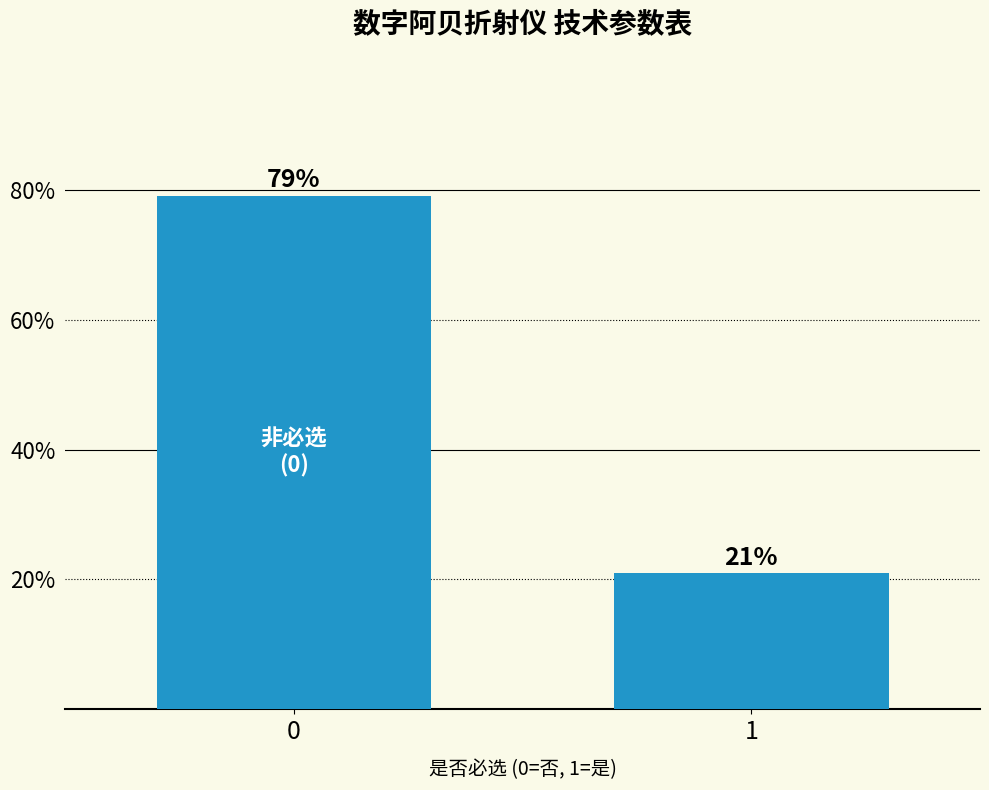

What is the maximum value shown in the chart?

79.1